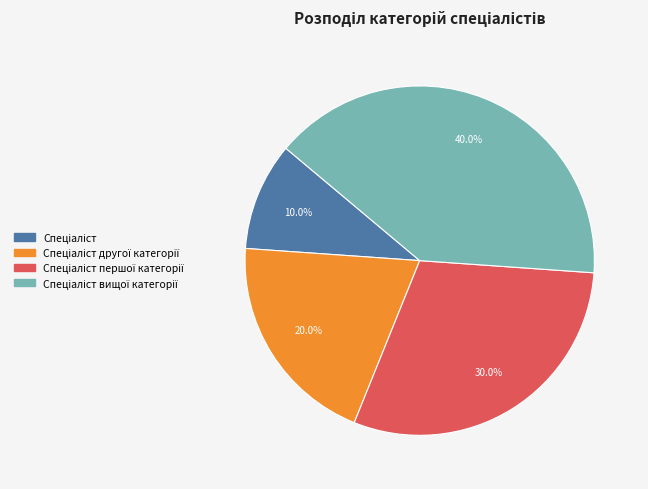

Does any single category account for the majority?

No